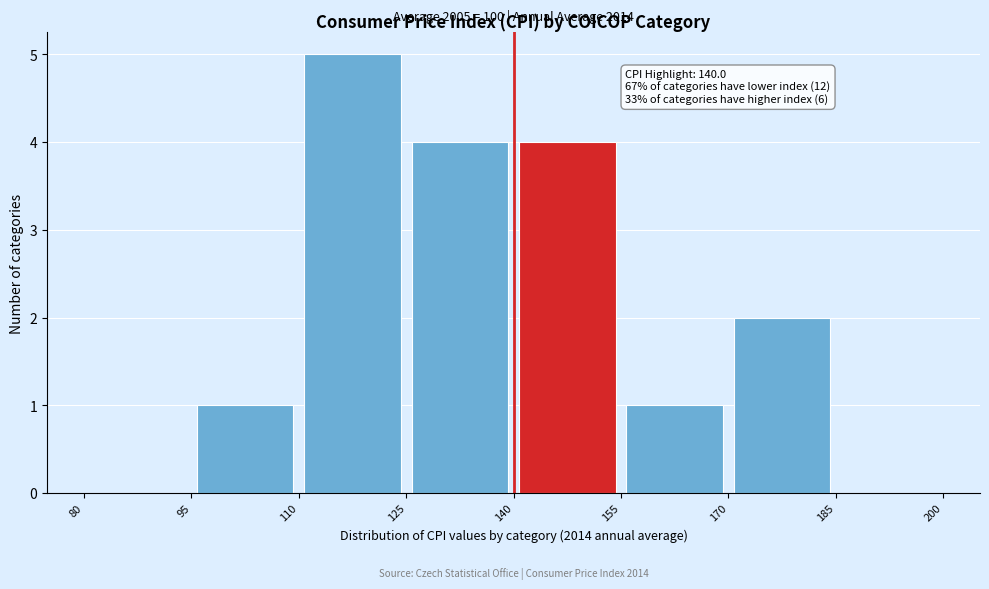

Over which range of the x-axis is the bar tallest?

110 to 125